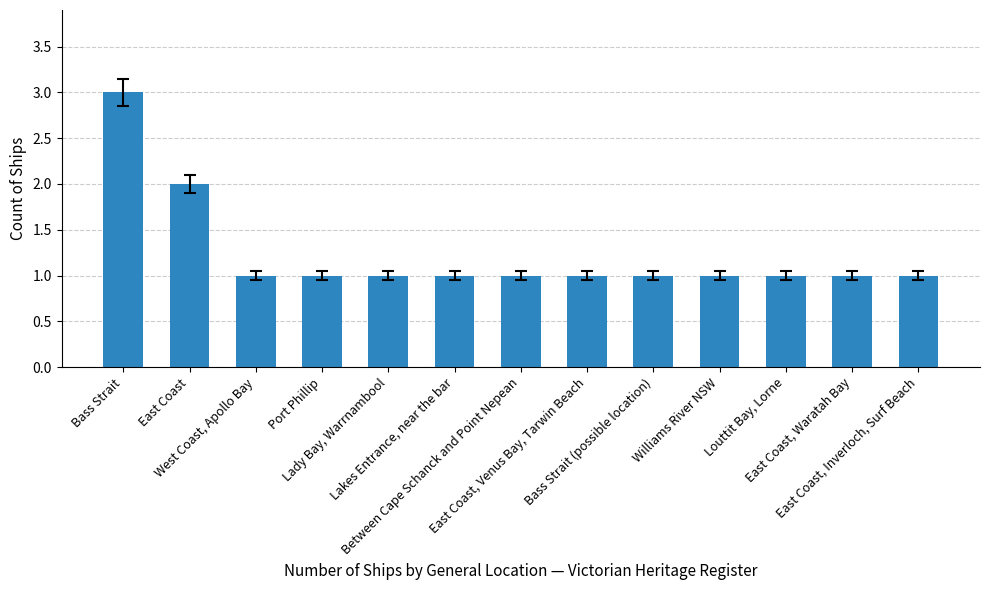

What is the value of the 13th bar from the left?

1